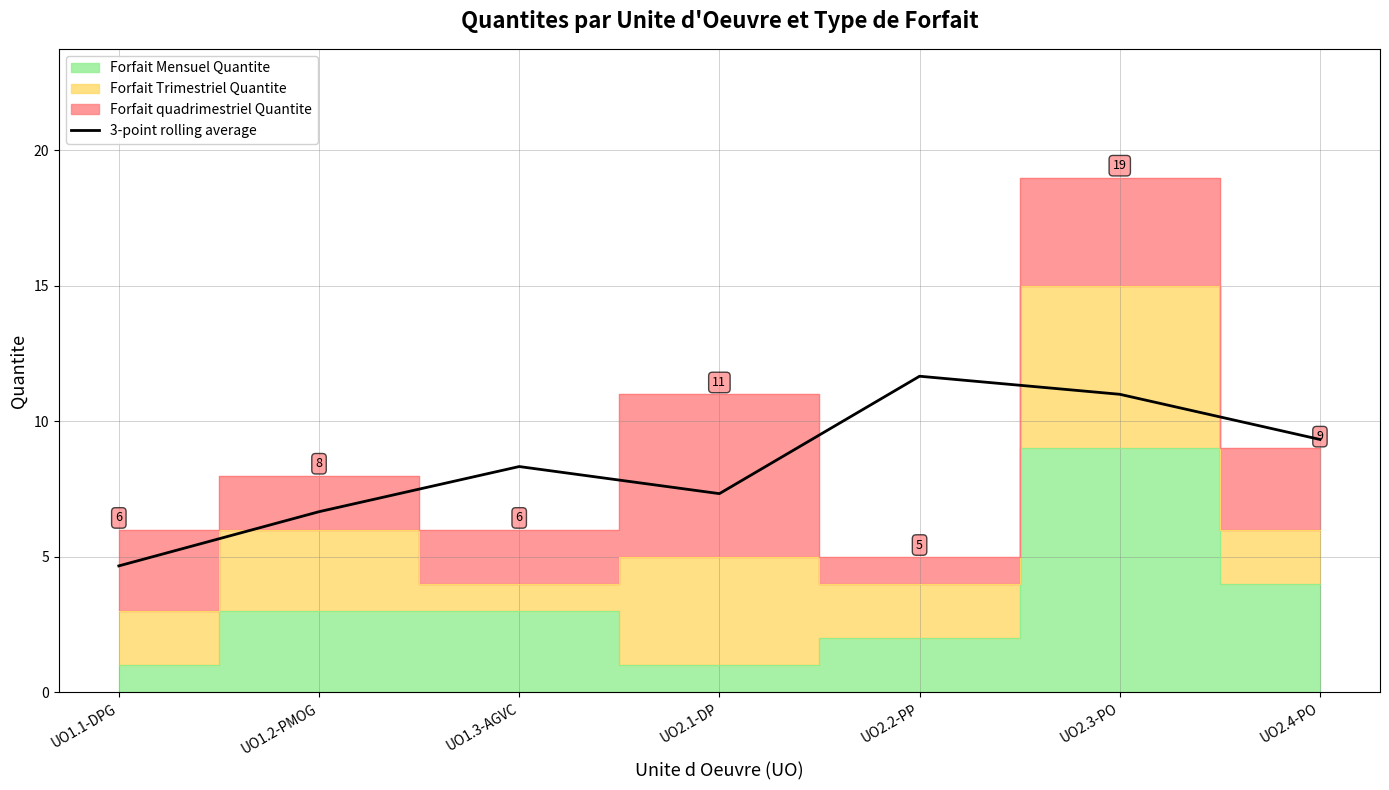

Between UO2.1-DP and UO1.3-AGVC, which is larger?

UO1.3-AGVC